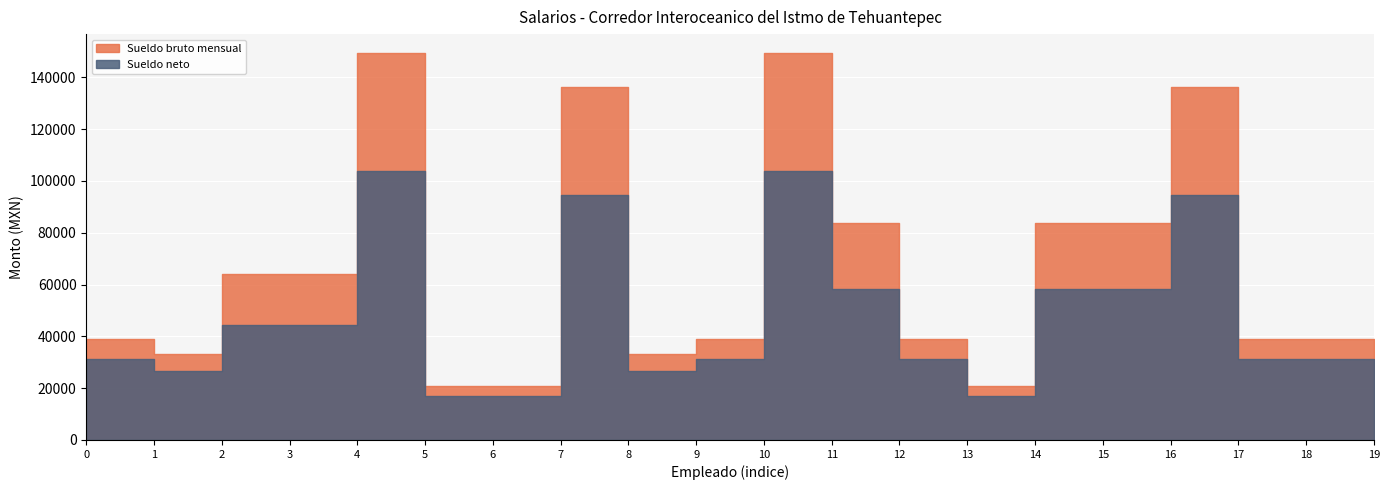

How many data points does each series have?

20